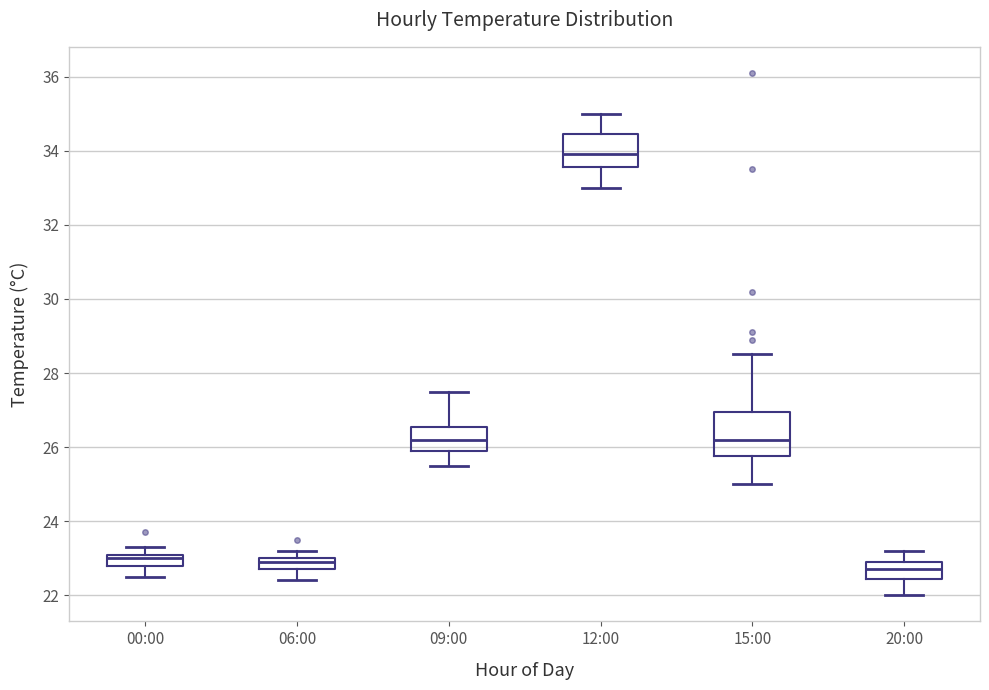

Reading left to right, transcribe this box plot: for each box, give where its median line is, the range the box spans, and where its two whiskers end, as read against the y-axis. The values are not printed on the chart, so give them approximately, as read against the axis.

00:00: median 23.0, box 22.8 to 23.2, whiskers 22.6 to 23.4
06:00: median 23.0 (just below the box's upper edge), box 22.8 to 23.0, whiskers 22.4 to 23.2
09:00: median 26.2, box 26.0 to 26.6, whiskers 25.6 to 27.6
12:00: median 34.0, box 33.6 to 34.4, whiskers 33.0 to 35.0
15:00: median 26.2, box 25.8 to 27.0, whiskers 25.0 to 28.6
20:00: median 22.8, box 22.4 to 23.0, whiskers 22.0 to 23.2